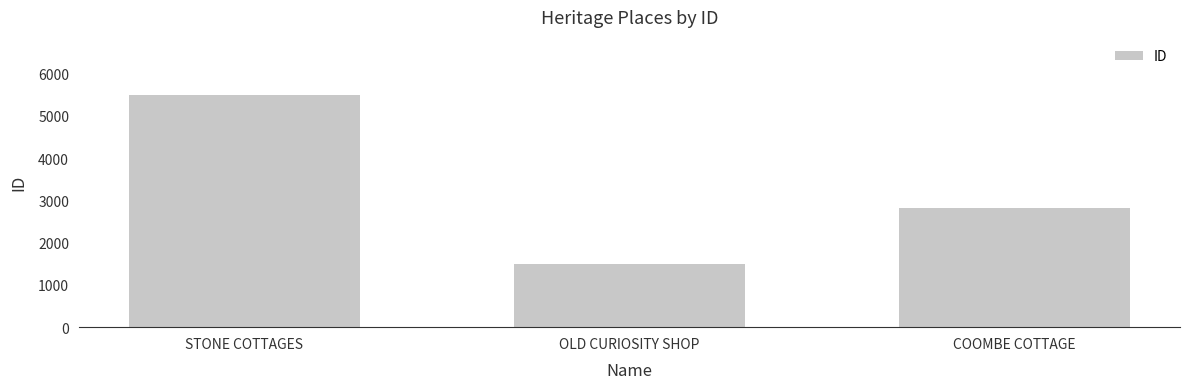

The chart shows a value of 5491 at STONE COTTAGES. True or false?

True